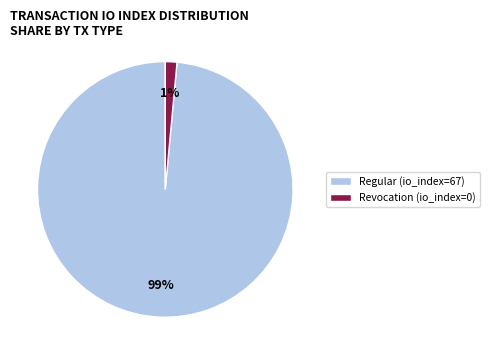

True or false: Regular (io_index=67) accounts for 99% of the total.

True